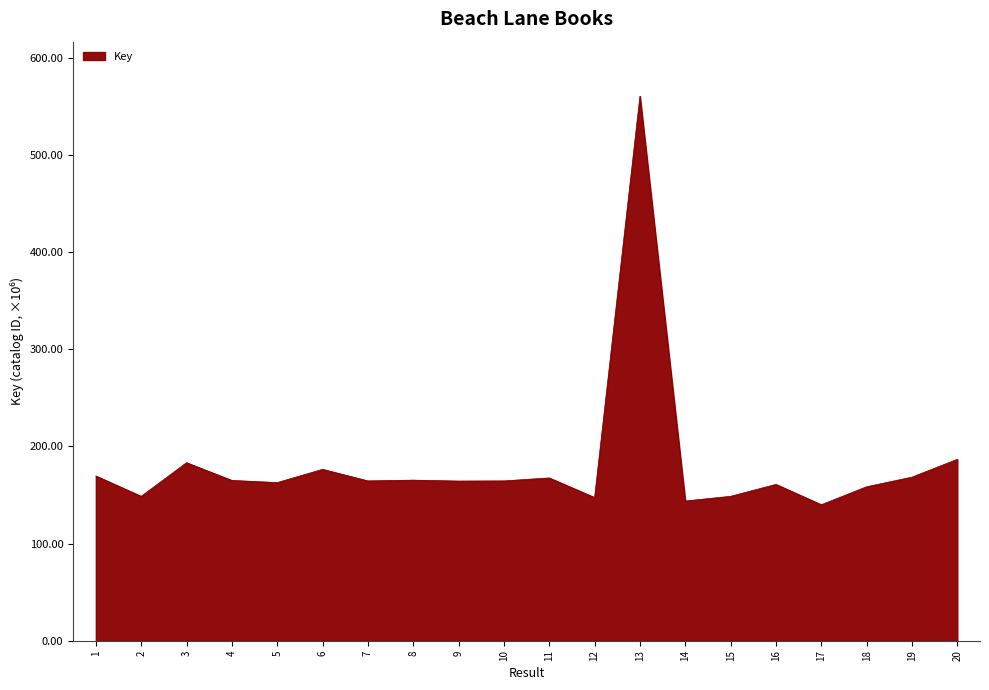

What is the ratio of the value at 4 to the value at 13?

0.3